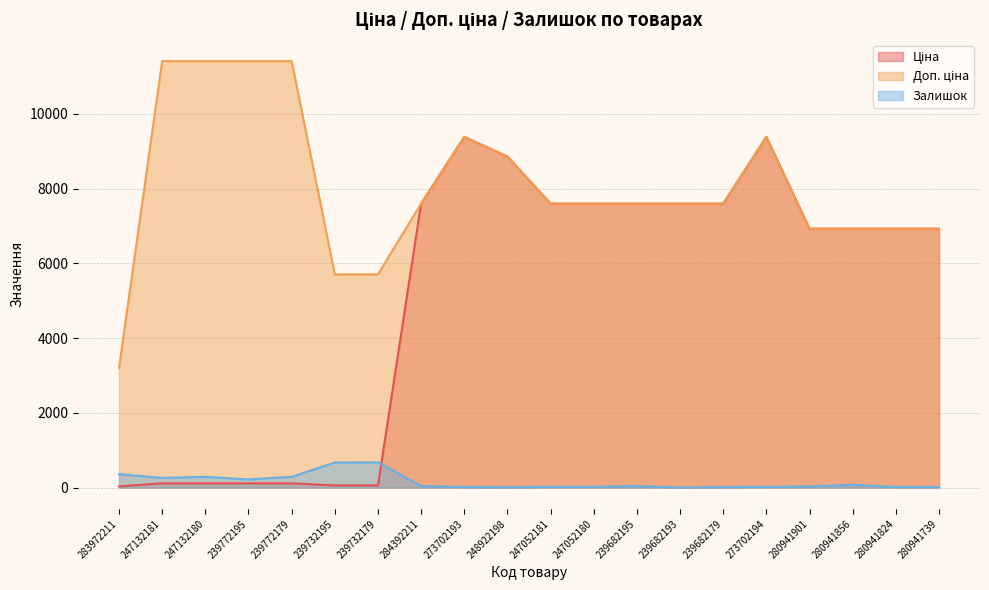

The value of Доп. ціна at 239772195 is 11410.0. True or false?

True